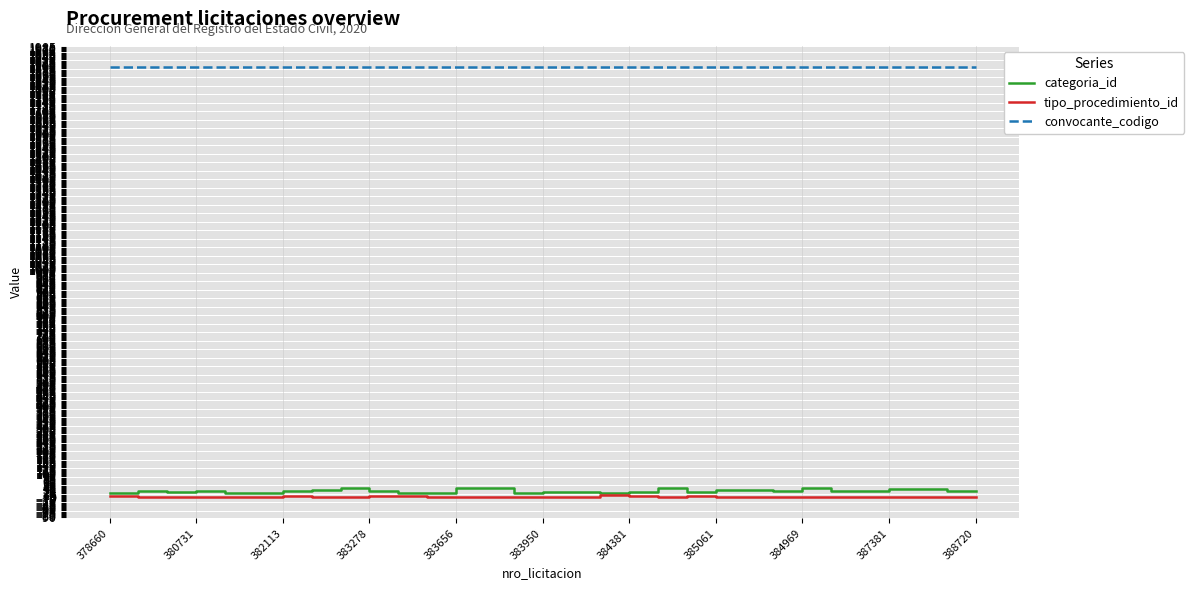

Which series has the largest range (max minus min)?

categoria_id